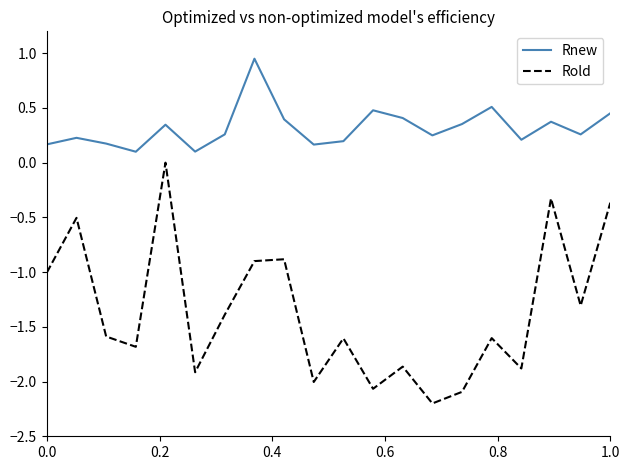

Which series has the largest total across all categories?

Rnew